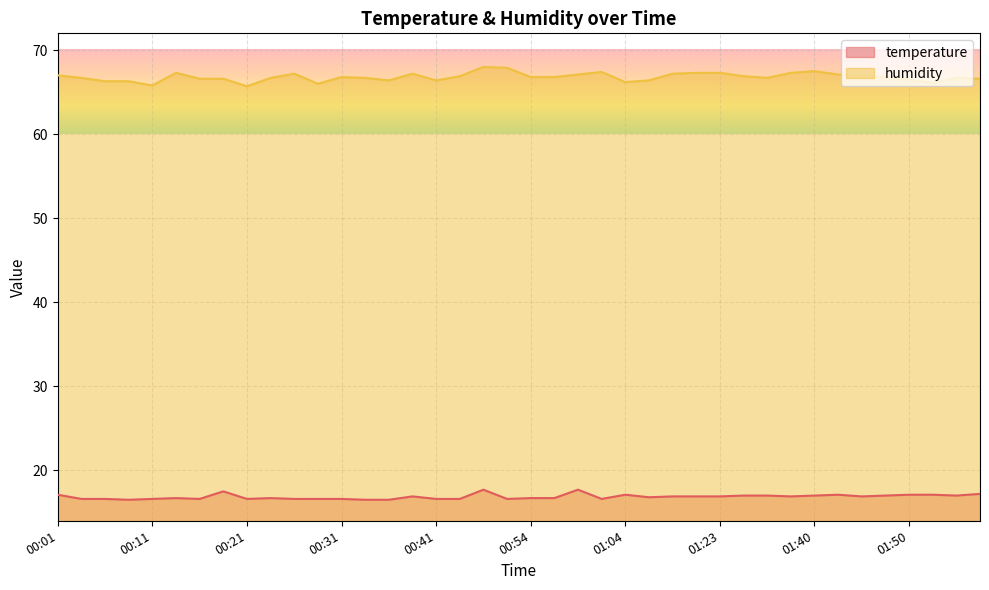

Is the value of temperature at 01:40 greater than the value of humidity at 01:45?

No